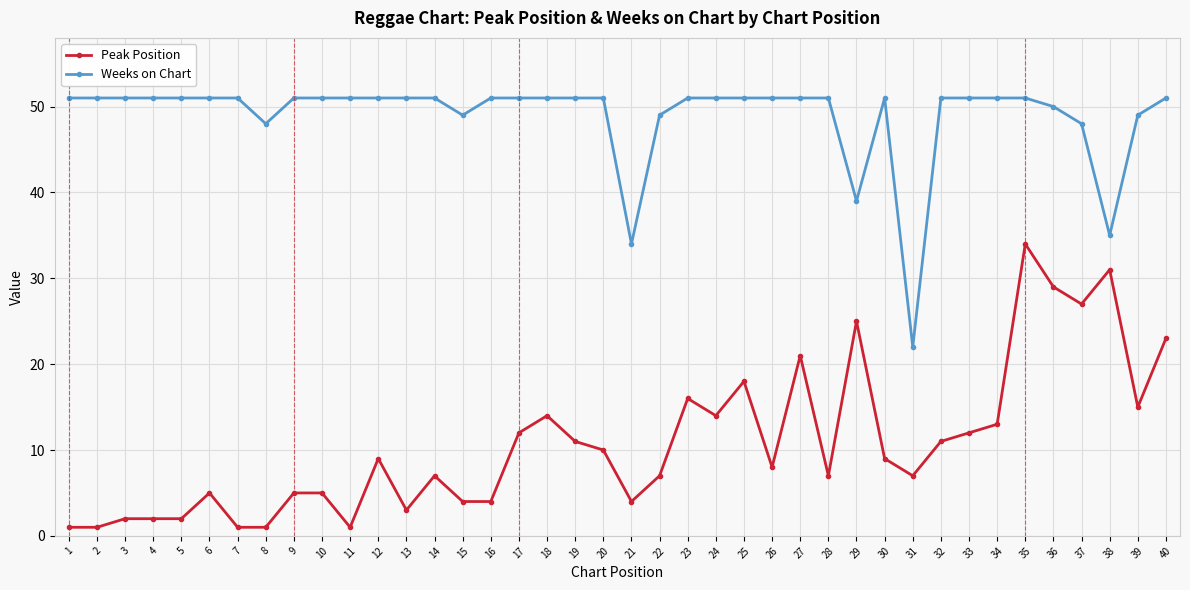

Reading left to right, transcribe all the data shown in this chart.

Peak Position: 1=1	2=1	3=2	4=2	5=2	6=5	7=1	8=1	9=5	10=5	11=1	12=9	13=3	14=7	15=4	16=4	17=12	18=14	19=11	20=10	21=4	22=7	23=16	24=14	25=18	26=8	27=21	28=7	29=25	30=9	31=7	32=11	33=12	34=13	35=34	36=29	37=27	38=31	39=15	40=23
Weeks on Chart: 1=51	2=51	3=51	4=51	5=51	6=51	7=51	8=48	9=51	10=51	11=51	12=51	13=51	14=51	15=49	16=51	17=51	18=51	19=51	20=51	21=34	22=49	23=51	24=51	25=51	26=51	27=51	28=51	29=39	30=51	31=22	32=51	33=51	34=51	35=51	36=50	37=48	38=35	39=49	40=51